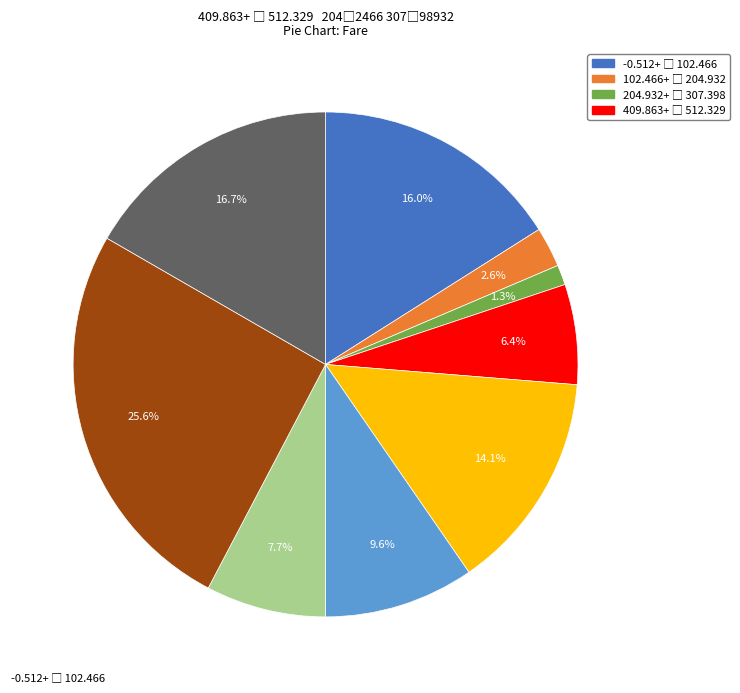

Is there any slice that represents more than half of the pie?

No